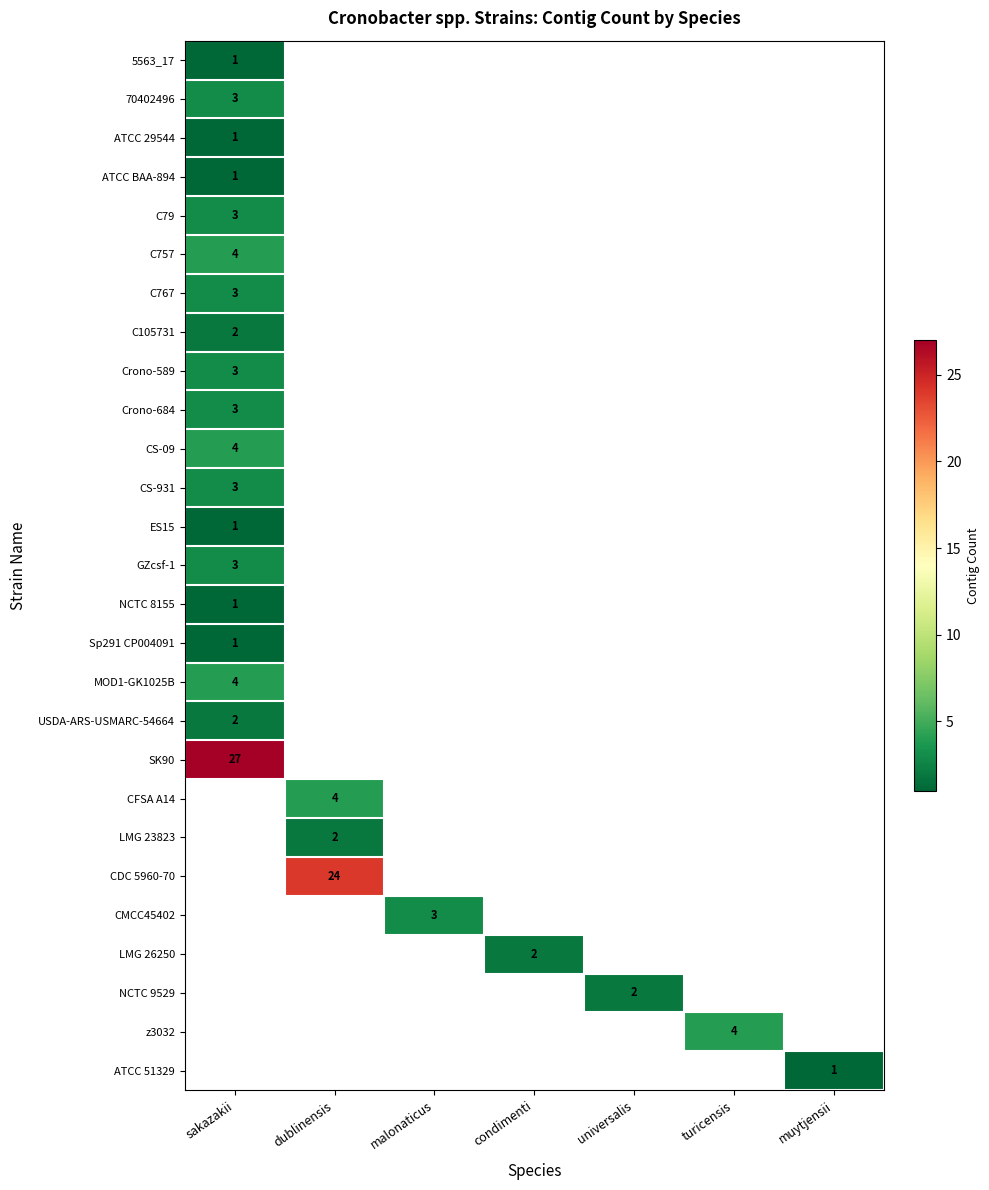

The ATCC 29544 series shows 1 at sakazakii. True or false?

True